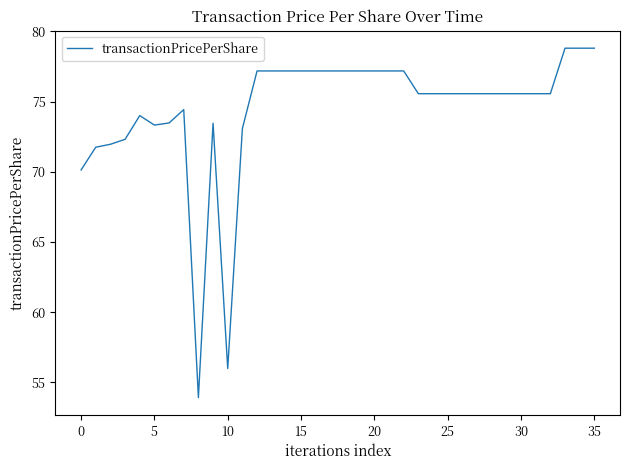

What is the maximum value shown in the chart?

78.8